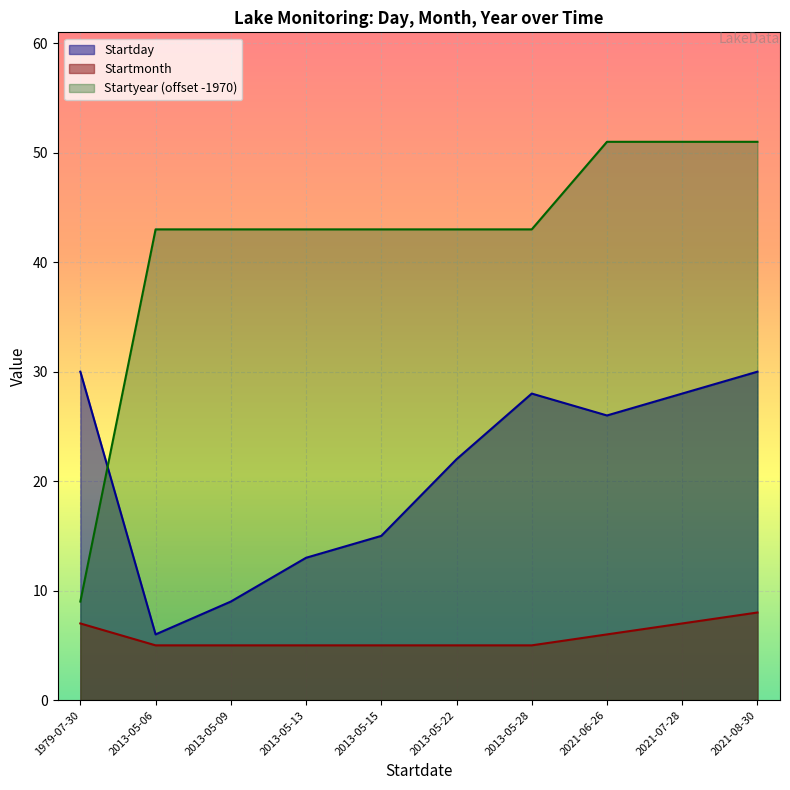

What value does the Startyear series have at 2021-08-30?

51